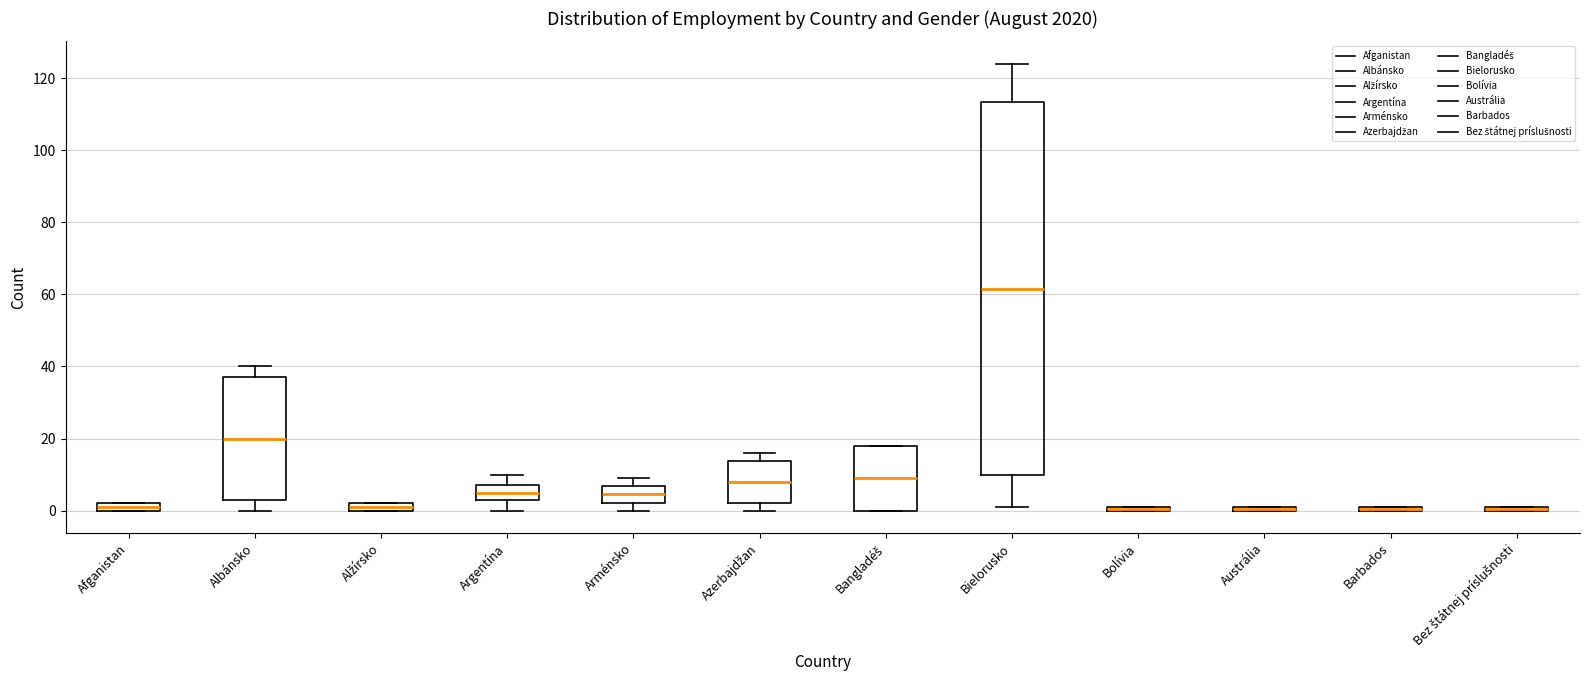

Where does the median line of the box for Bangladéš sit on the y-axis? The values are not printed on the chart, so give them approximately, as read against the axis.

10